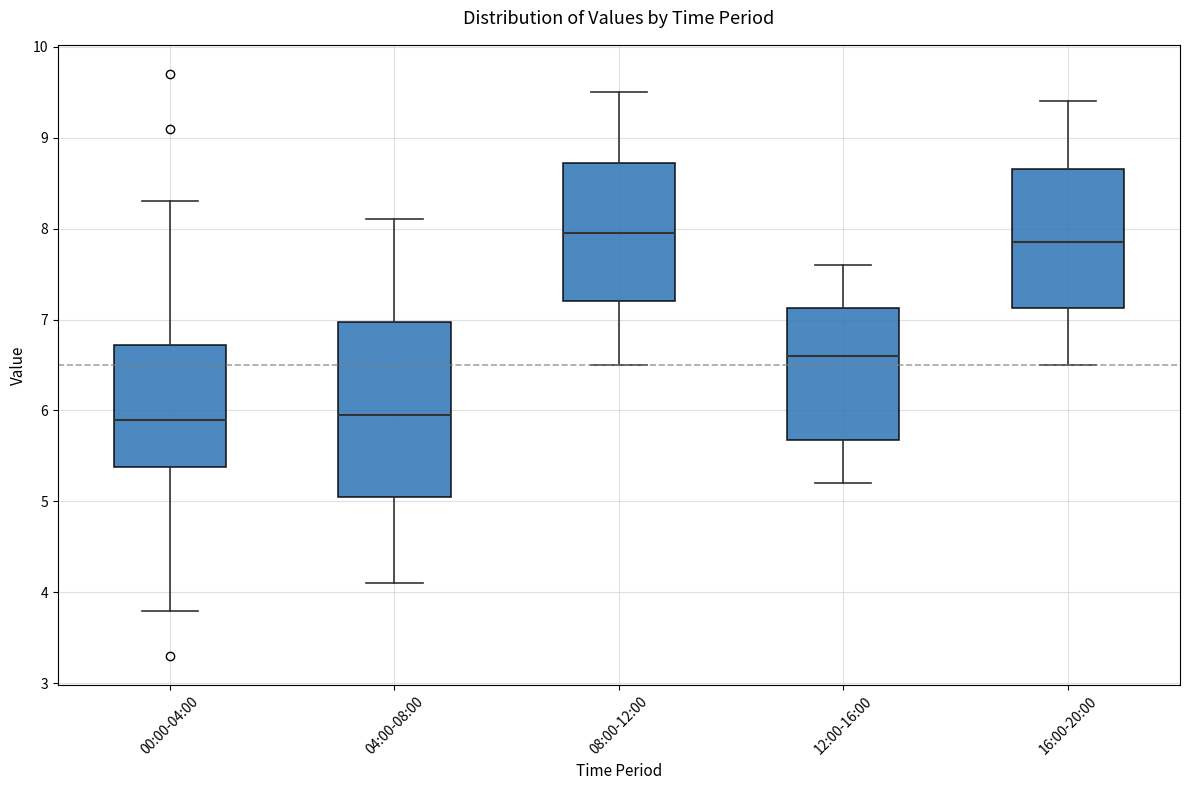

Which box is the tallest, from its lower edge to its upper edge?

04:00-08:00